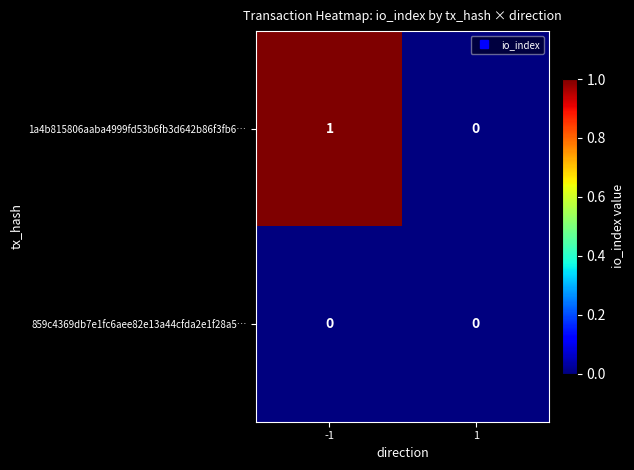

At -1, list the series in order from largest to smallest.

1a4b815806aaba4999fd53b6fb3d642b86f3fb6…, 859c4369db7e1fc6aee82e13a44cfda2e1f28a5…